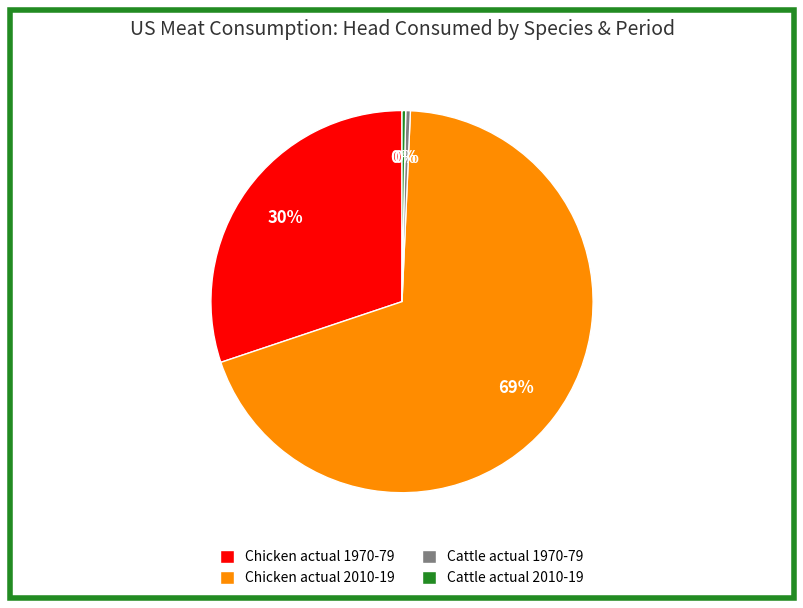

The Chicken actual 1970-79 slice represents 30% of the pie. True or false?

True